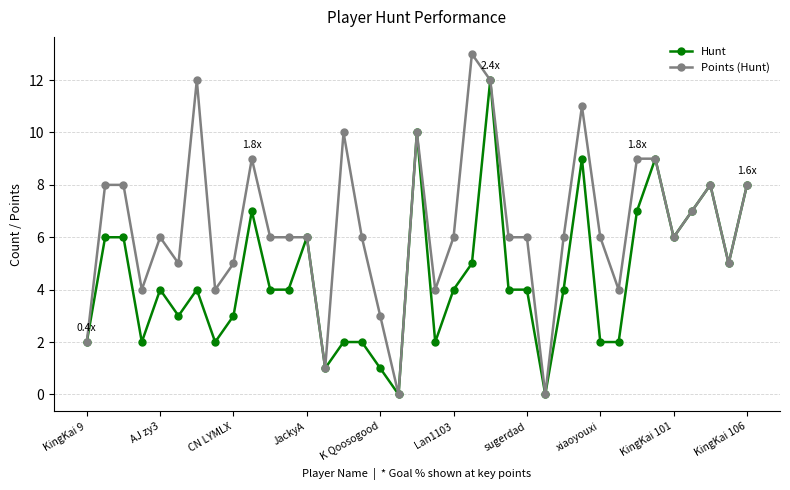

What are all the series names shown in the legend?

Hunt, Points (Hunt)